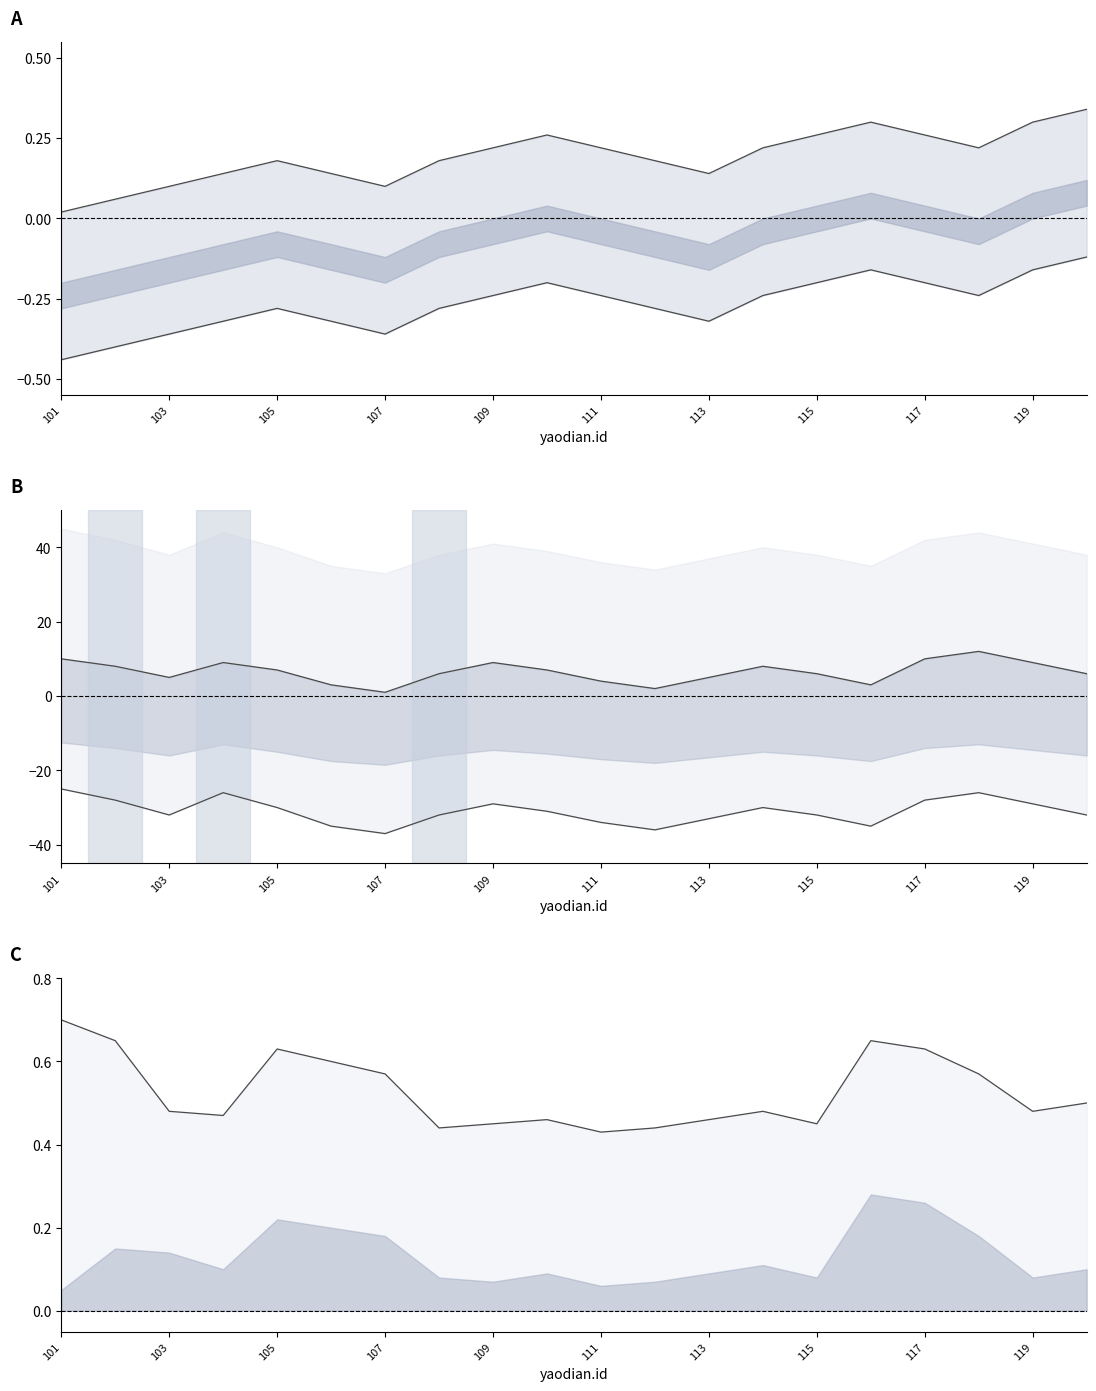

What is the total value across all series at 115?

-25.4